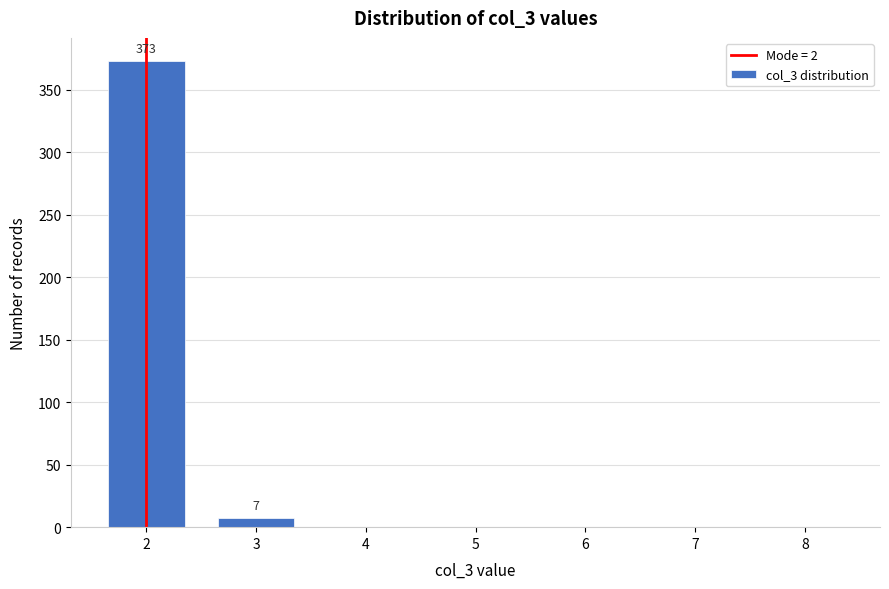

Reading left to right, transcribe all the data shown in this chart.

2=373	3=7	4=0	5=0	6=0	7=0	8=0